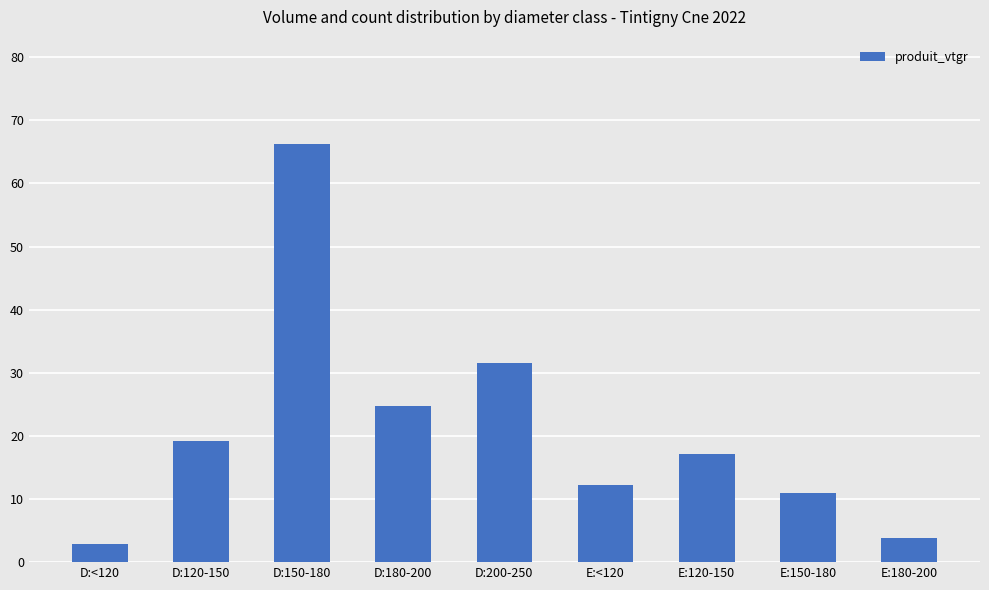

What is the label of the 7th bar from the right?

D:150-180